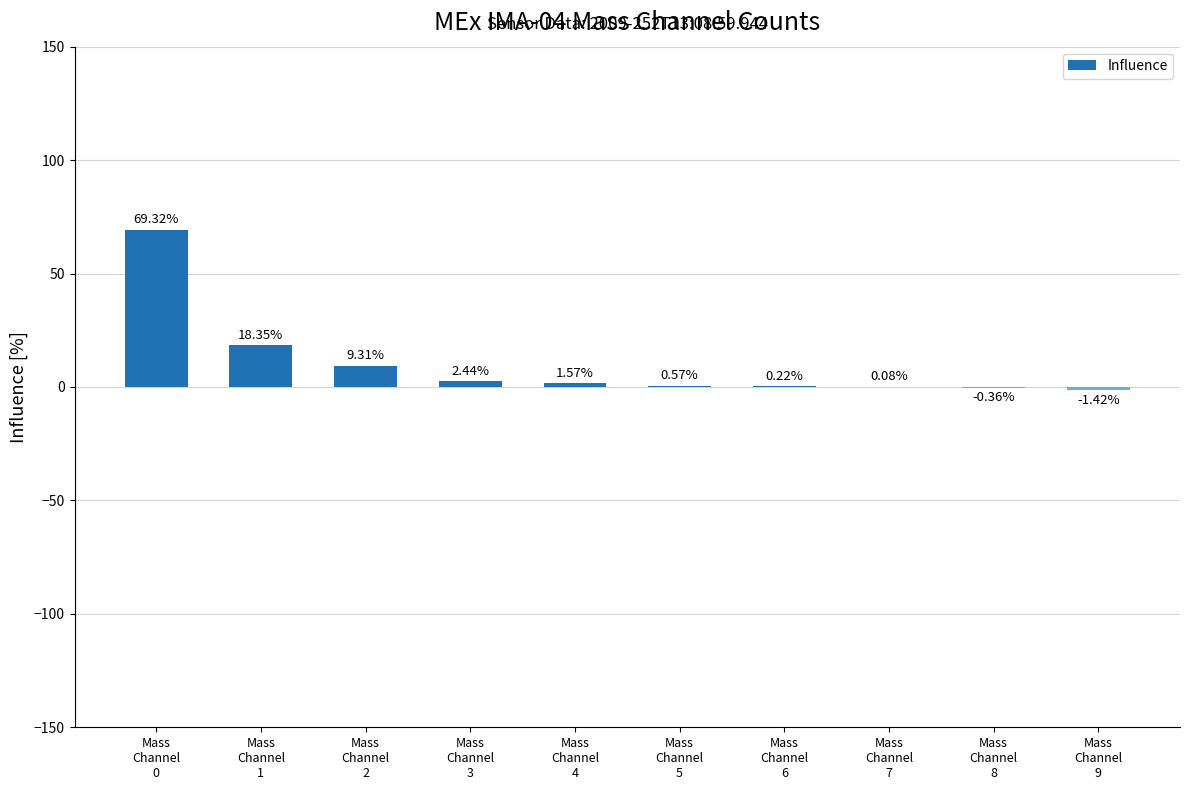

What is the sum of all values?

100.1